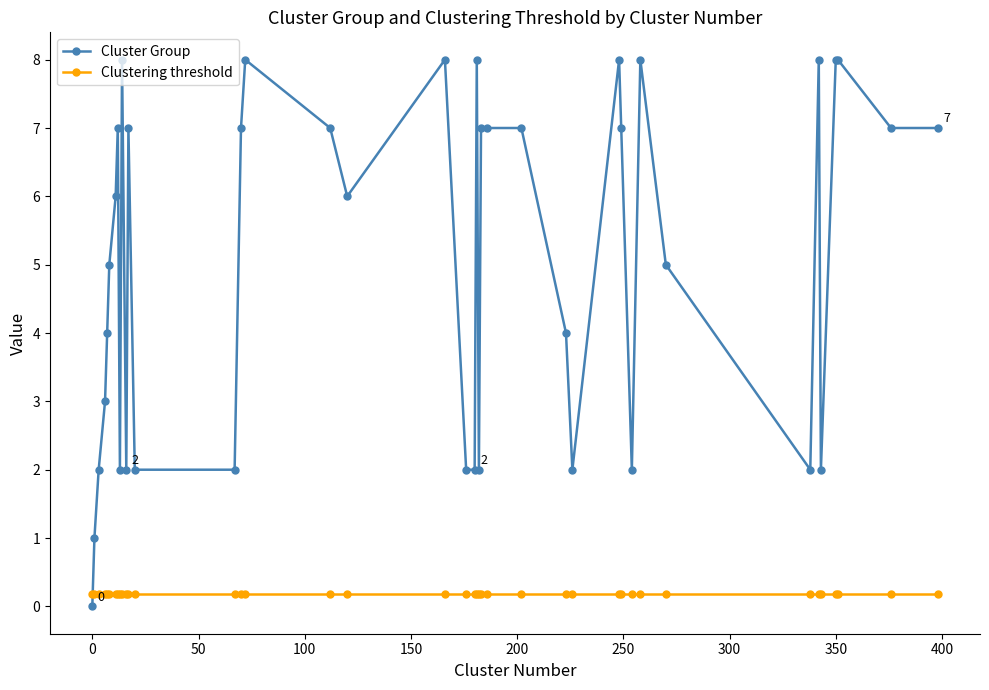

What is the value of the Clustering threshold point at the 11th from the left?

0.2